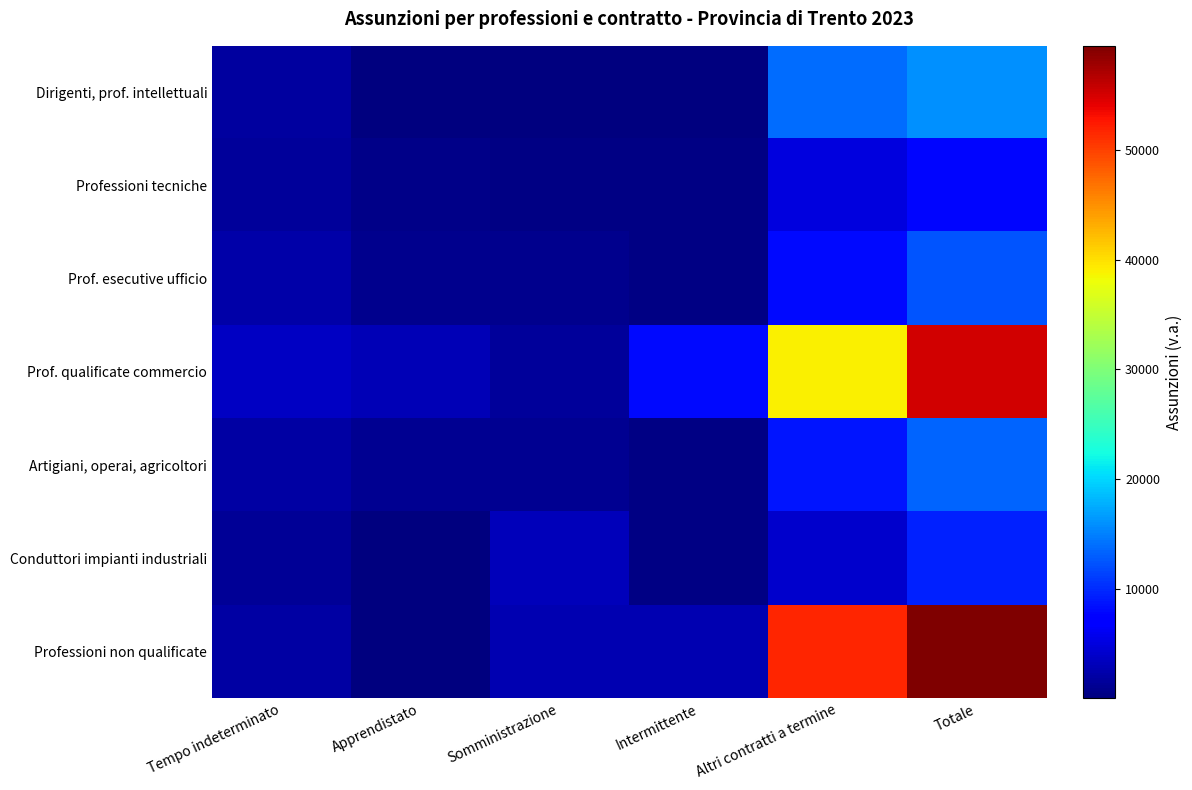

At how many categories does at least one series exceed 27849?

2